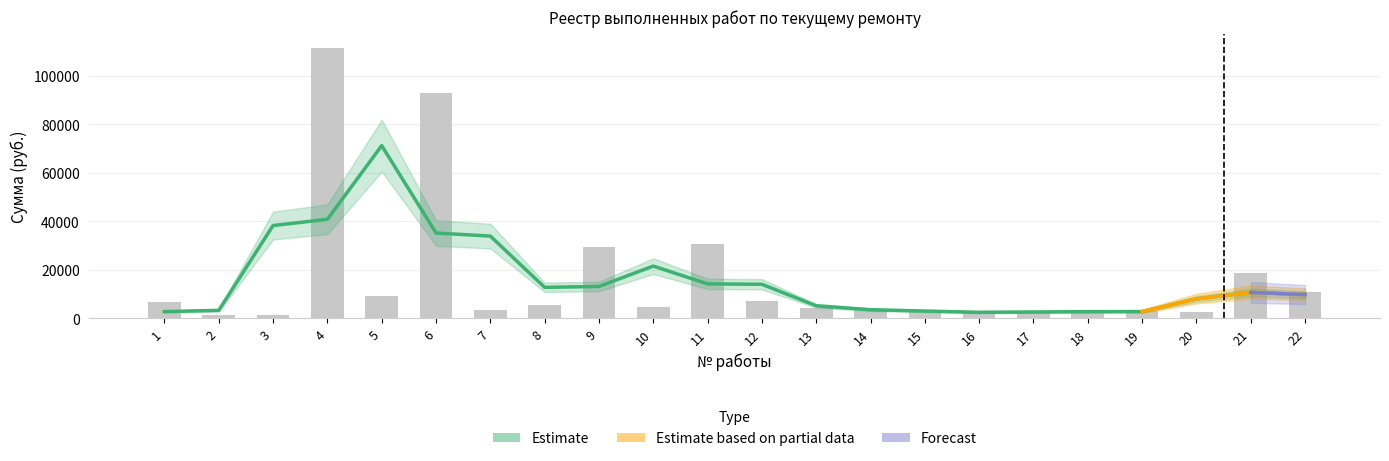

What is the value of the 21st bar from the left?

18540